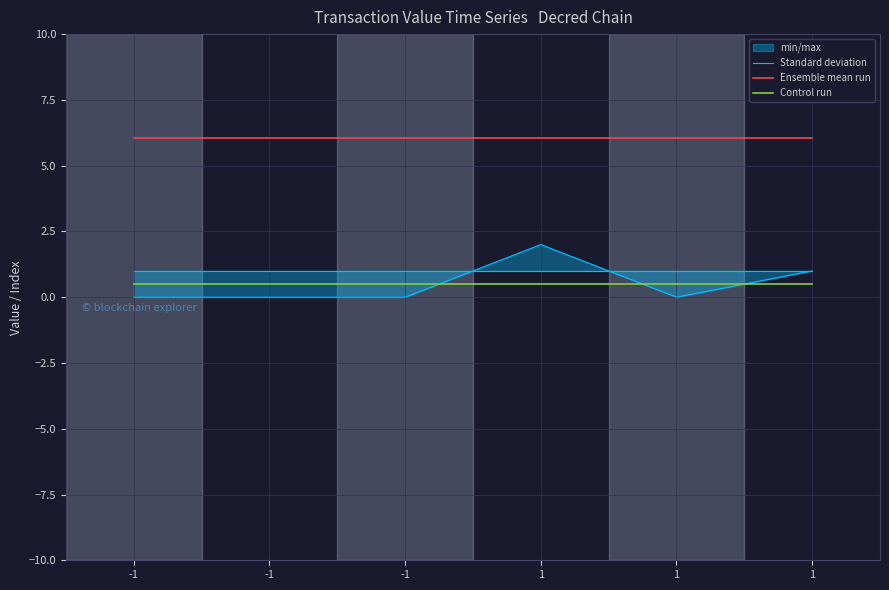

Is the value of Control run at -1 greater than the value of Standard deviation at 1?

No